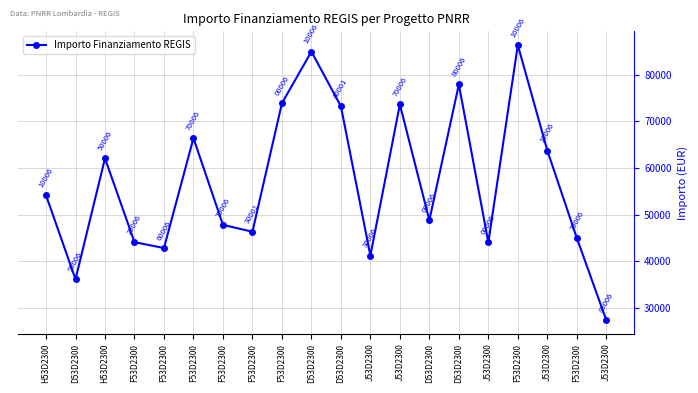

Approximately how many times larger is the value at D53D2300 compared to F53D2300?

1.1